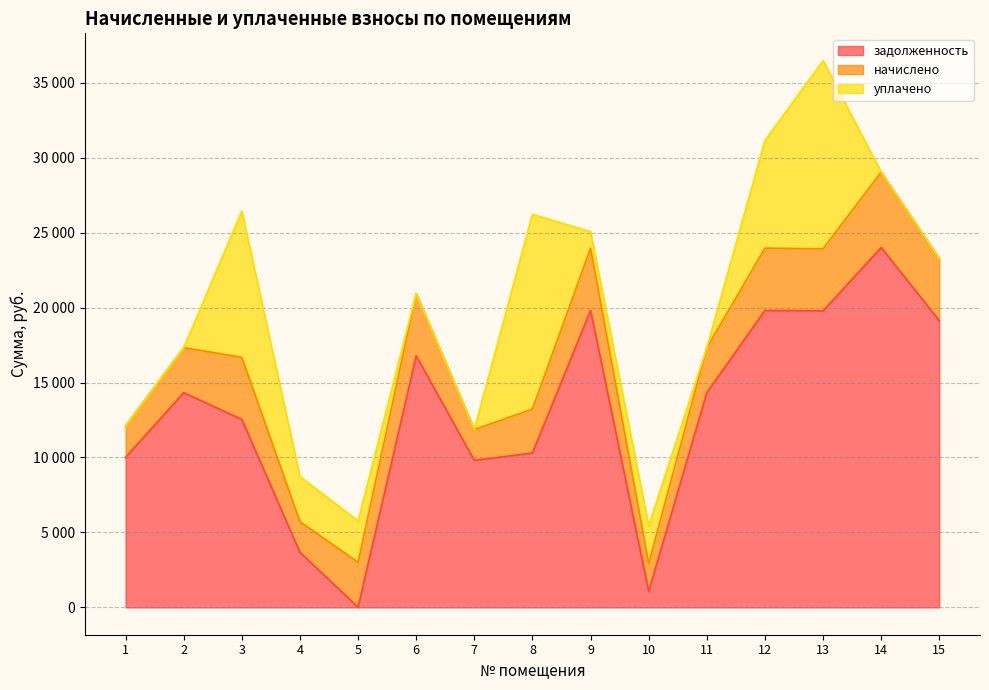

What are all the series names shown in the legend?

задолженность, начислено, уплачено